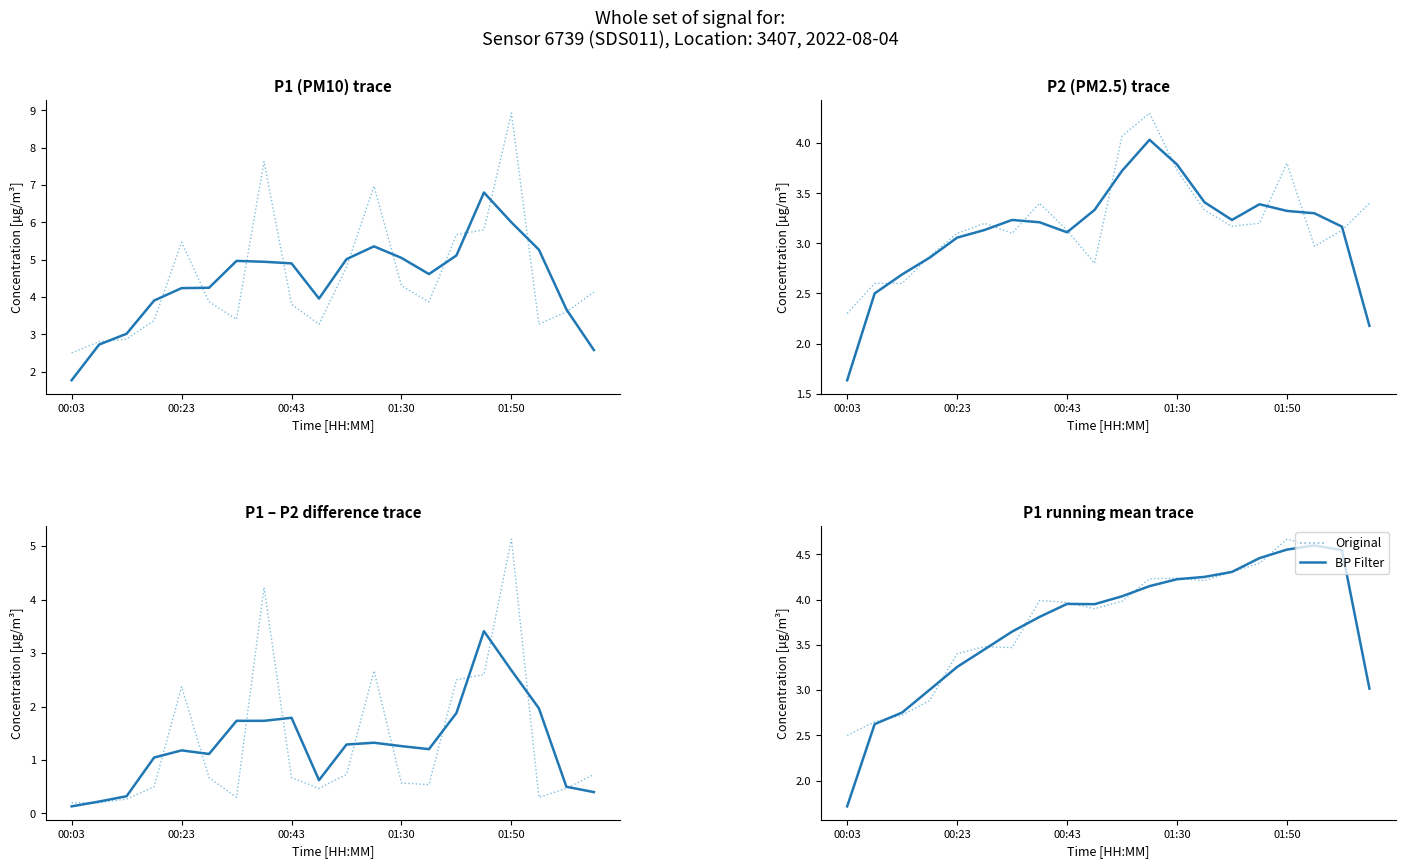

Which series ends up on top after the final intersection of Original and BP Filter?

Original